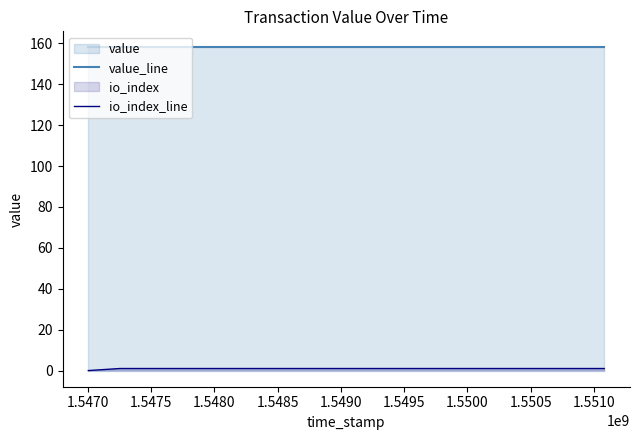

True or false: io_index_line and value_line intersect in this chart.

False